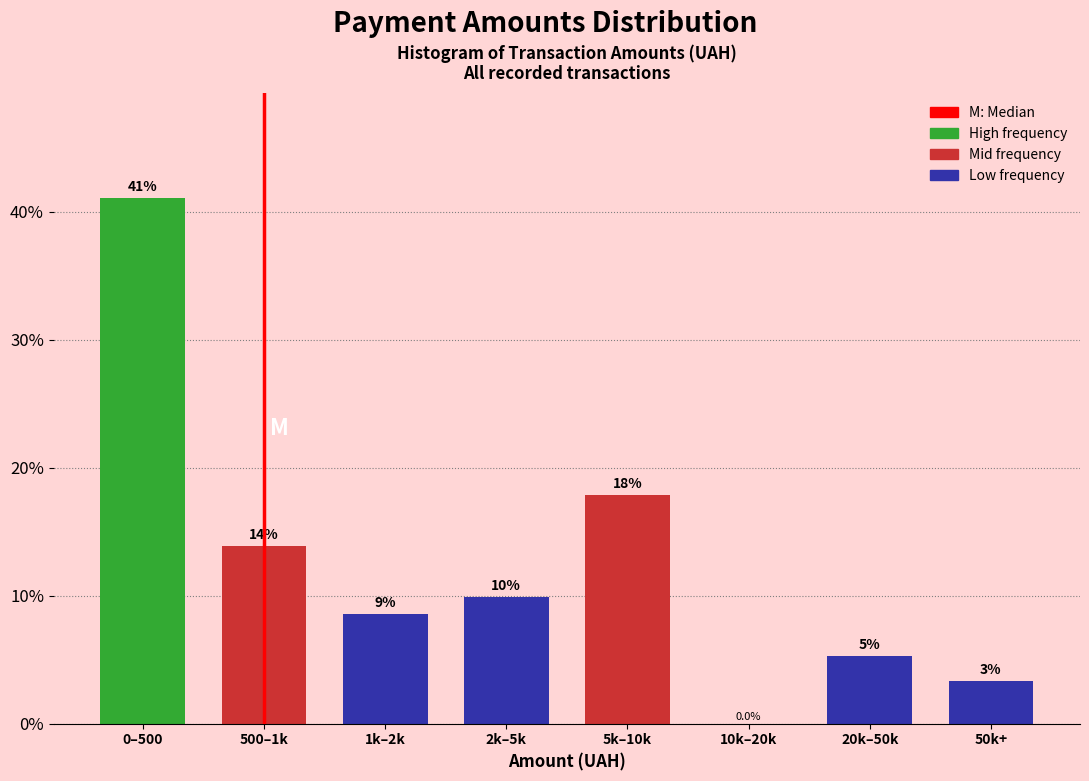

Are the bars horizontal?

No